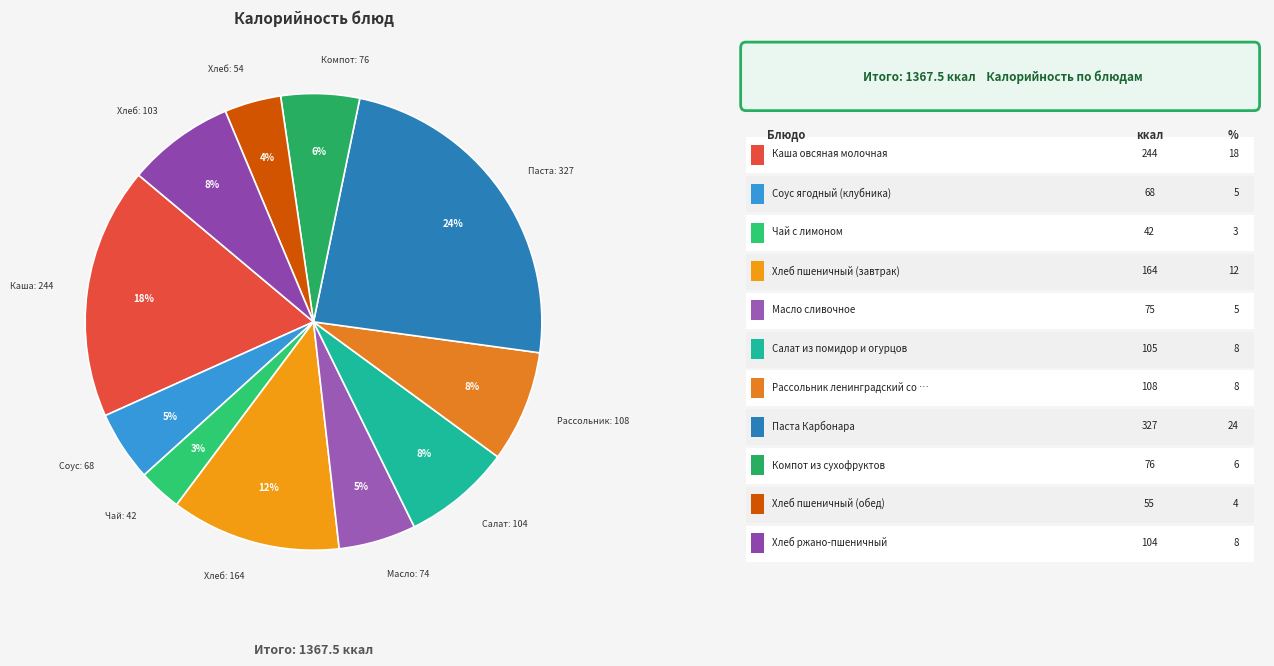

Which category has the smallest portion of the pie?

Чай с лимоном